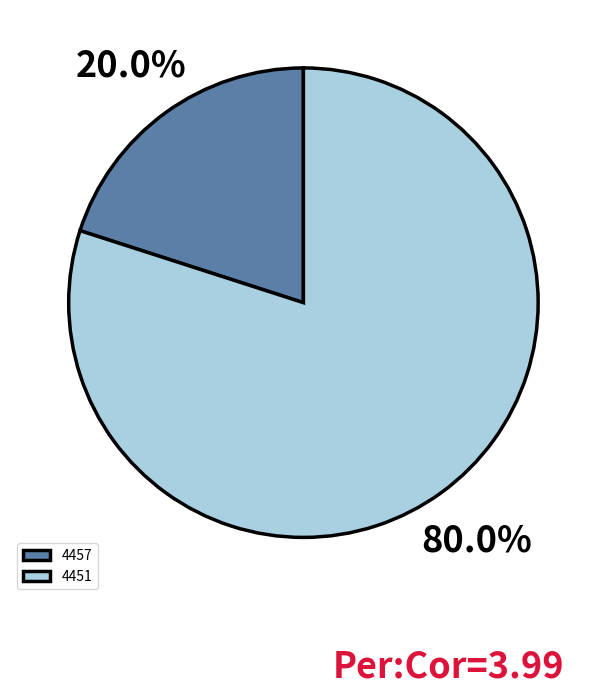

Rank the categories by value from highest to lowest.

4451, 4457